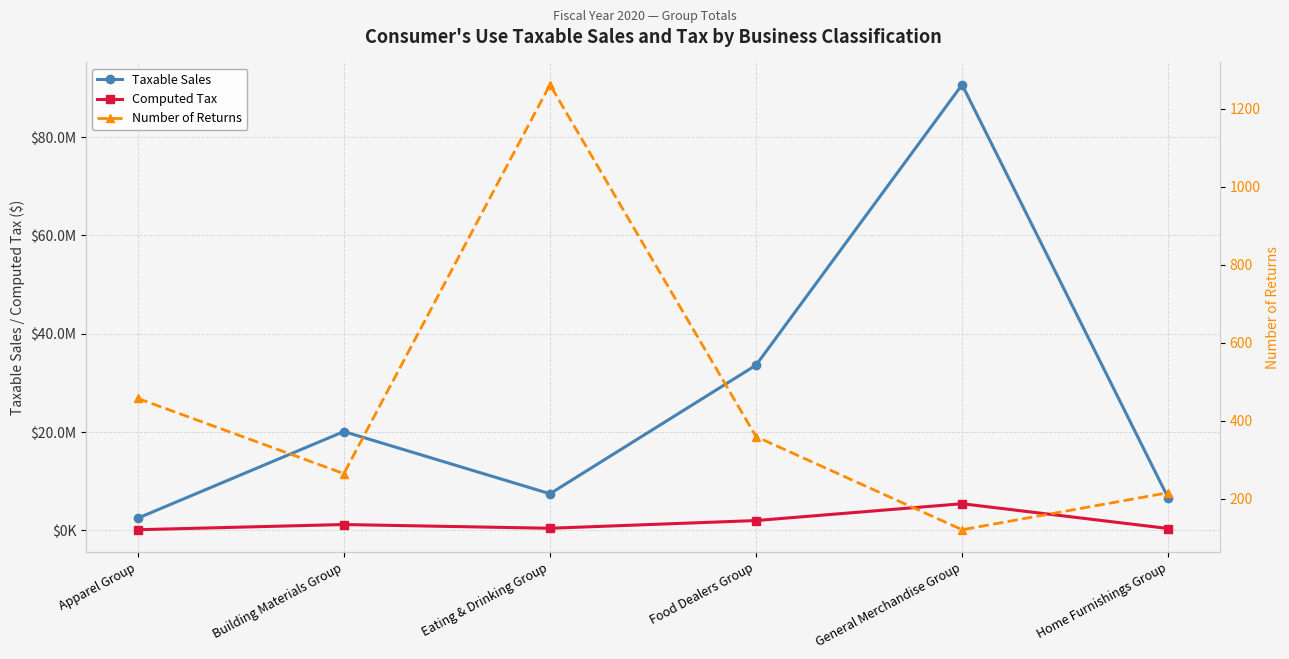

At which category does Number of Returns reach its first local peak?

Eating & Drinking Group